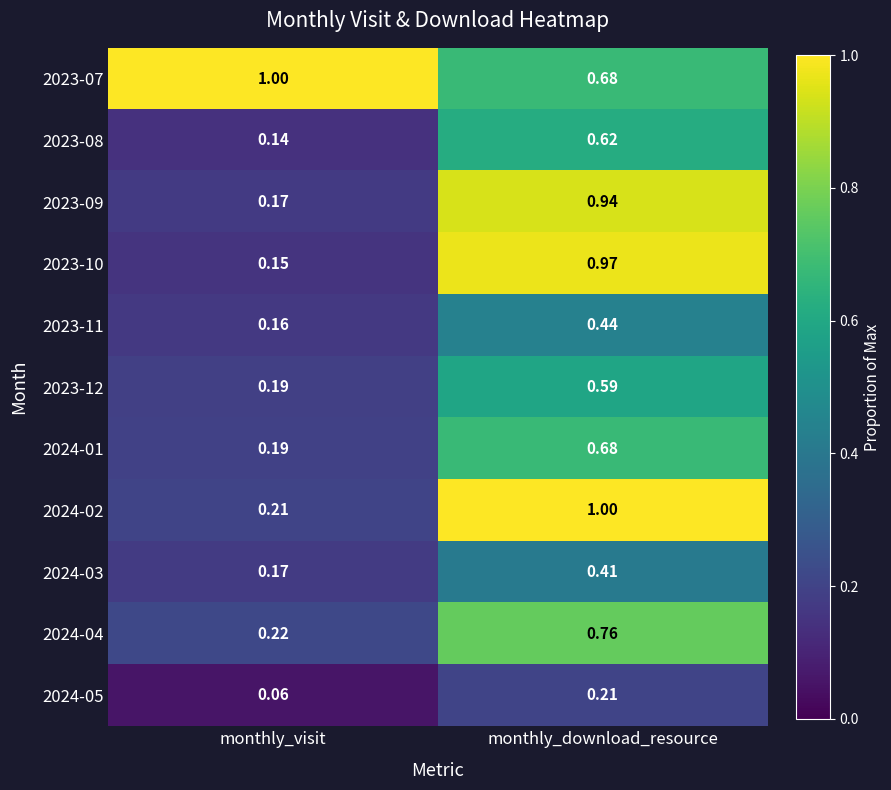

Rank the categories by 2024-03 value from highest to lowest.

monthly_download_resource, monthly_visit